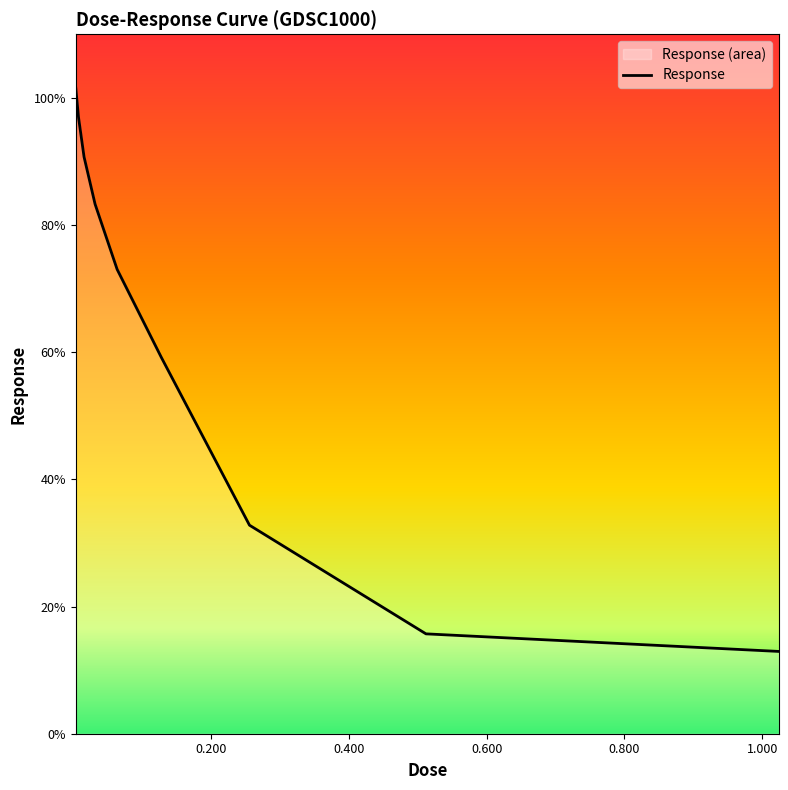

What is the minimum value shown in the chart?

12.9